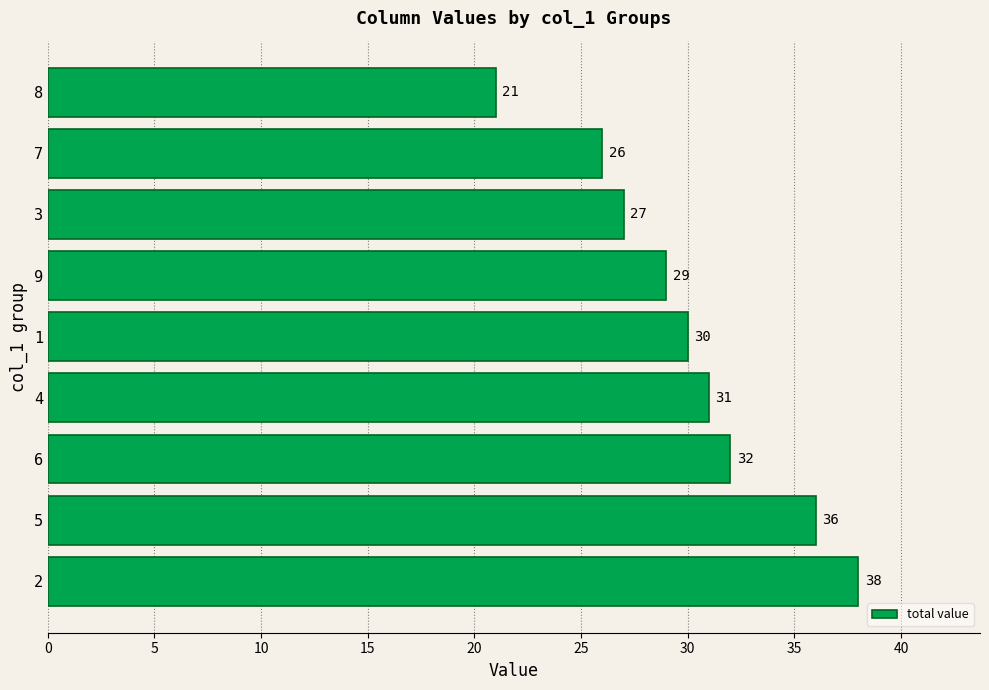

List the labels in order of value, smallest first.

8, 7, 3, 9, 1, 4, 6, 5, 2